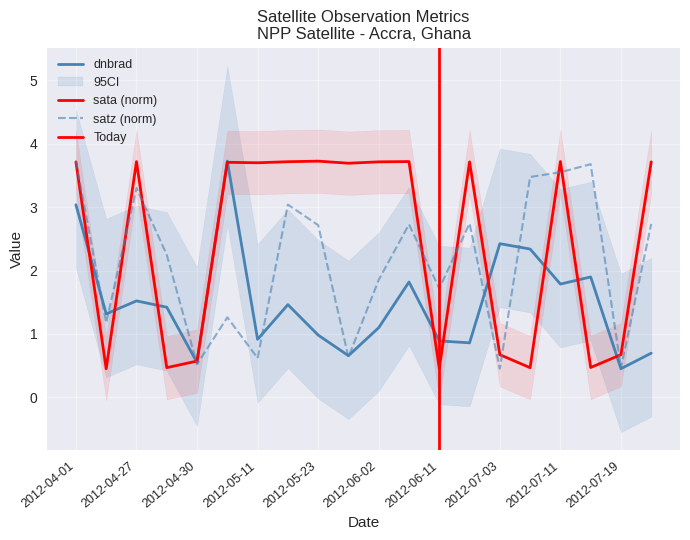

What is the label of the 20th point from the right?

2012-04-01